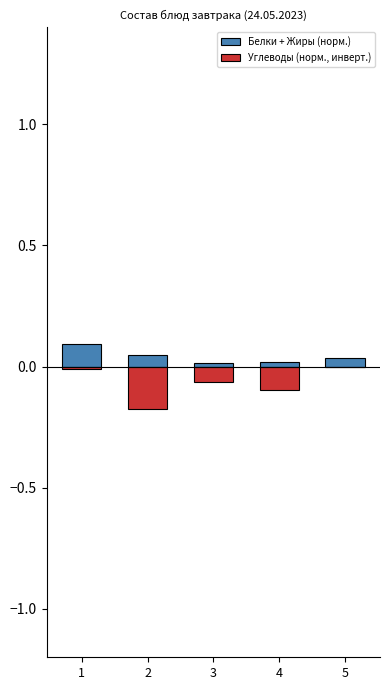

List the labels in order of Углеводы (норм., инверт.) value, smallest first.

2, 4, 3, 1, 5